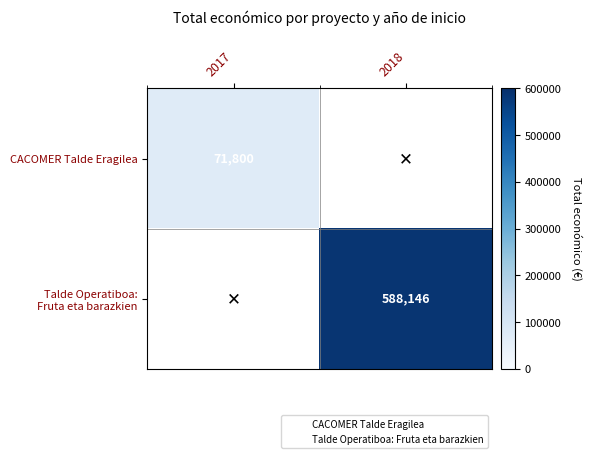

Between 2018 and 2017, which is larger?

2017